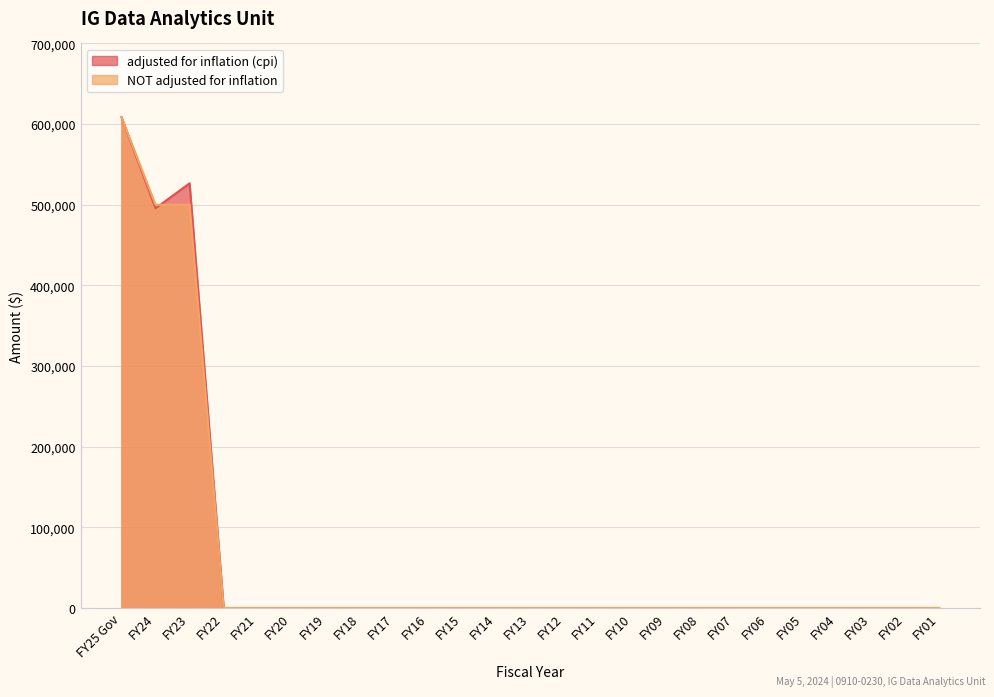

The value of NOT adjusted for inflation at FY02 is 317910. True or false?

False